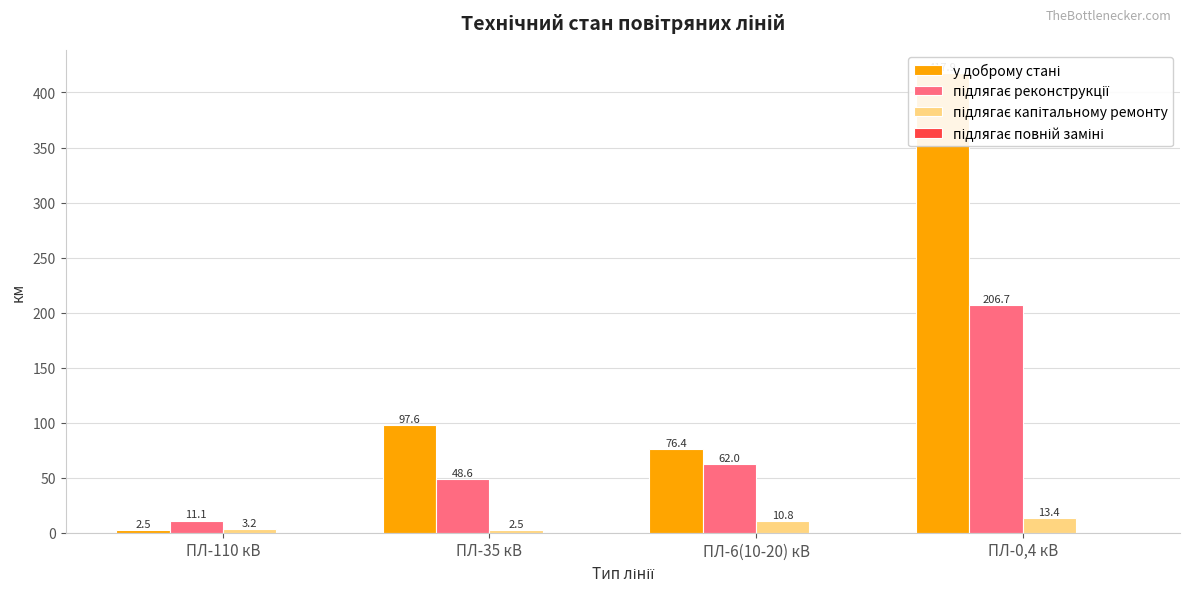

What position from the left is ПЛ-110 кВ?

1